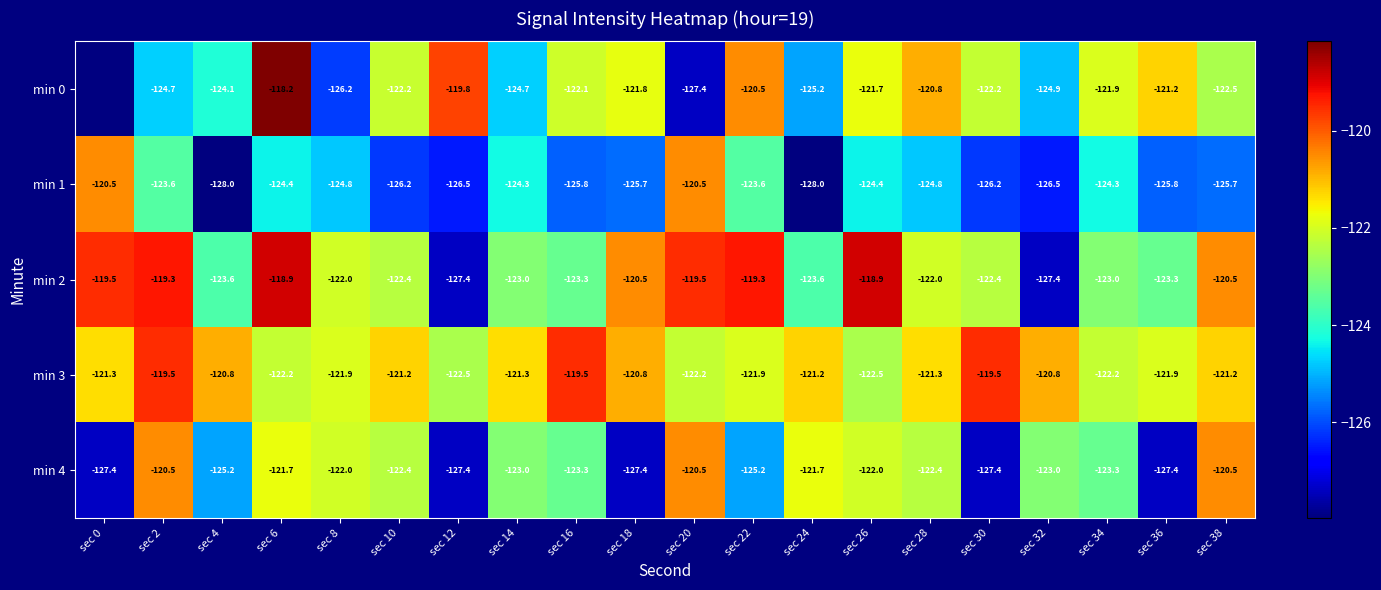

What is the smallest value displayed?

-128.0